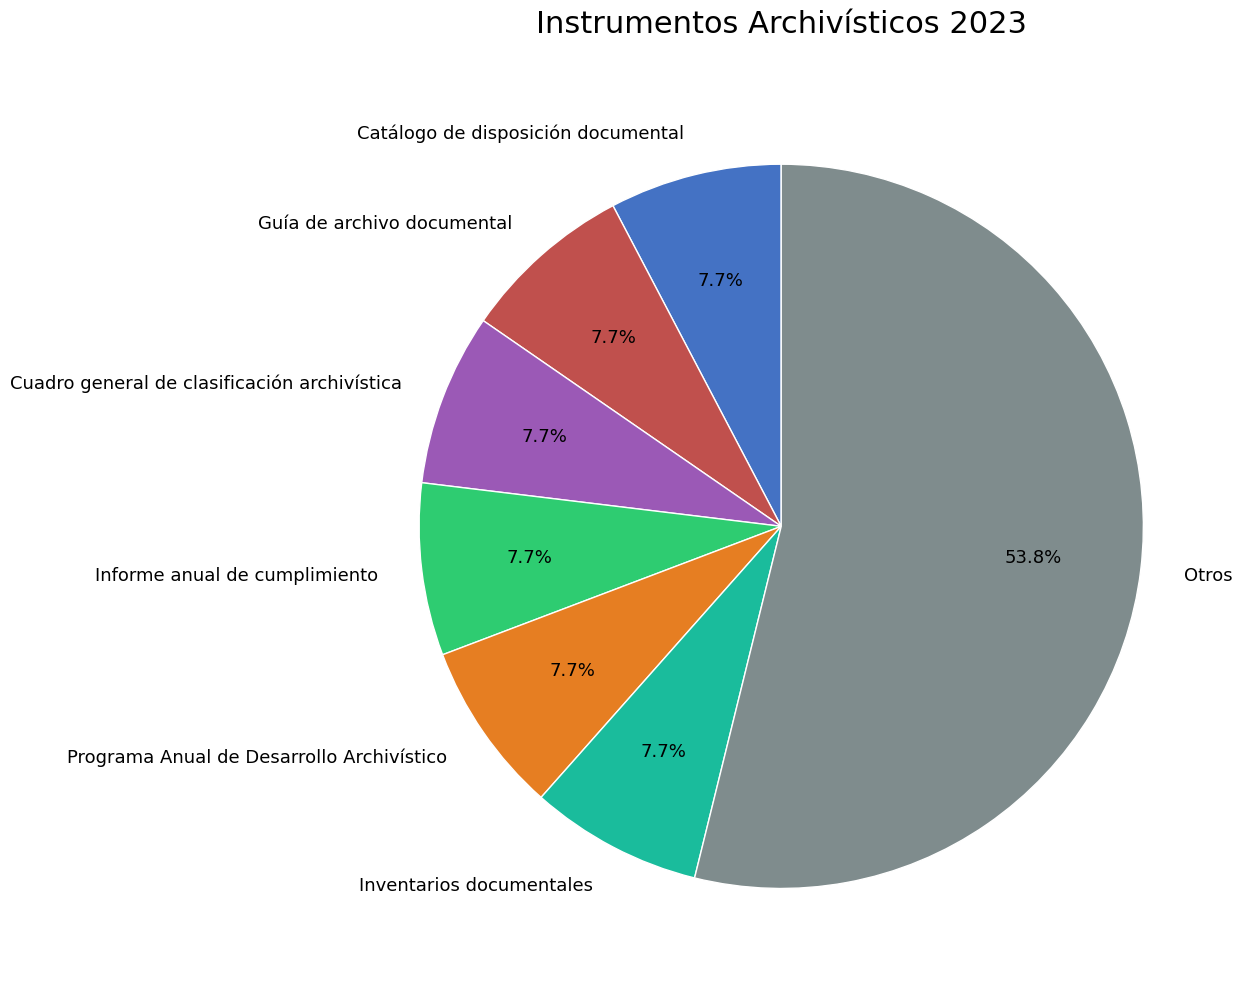

Count the number of slices in the pie.

7